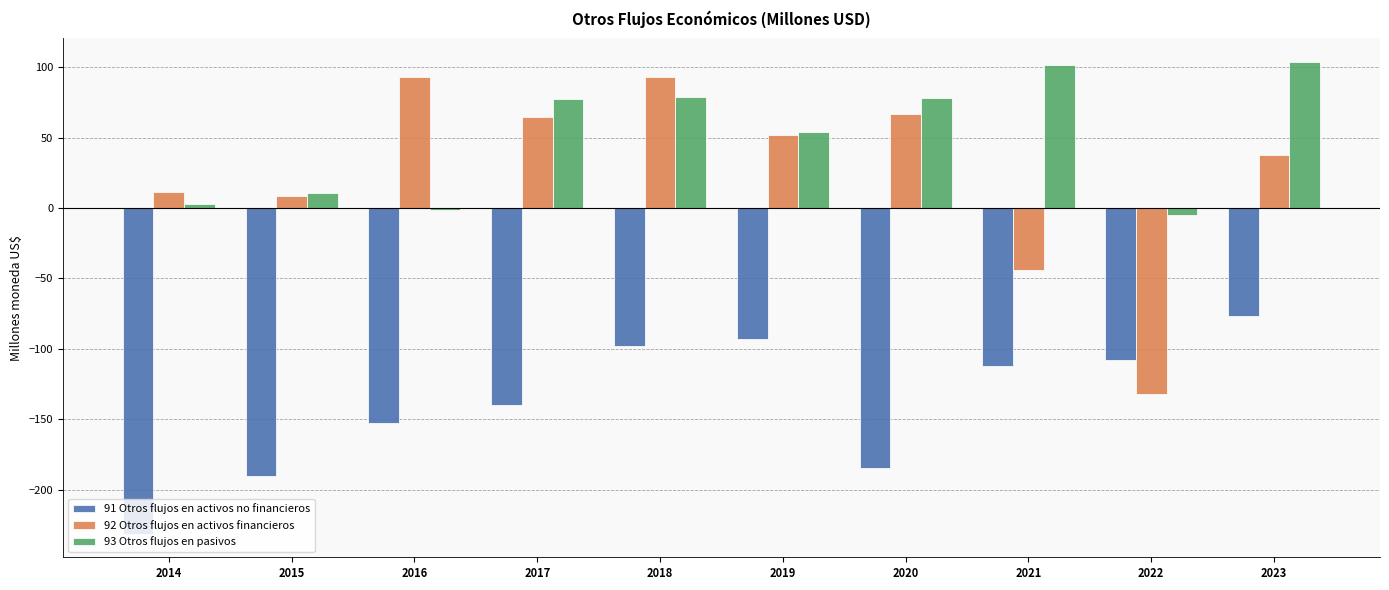

True or false: 91 Otros flujos en activos no financieros has a value of -69.6 at 2022.

False